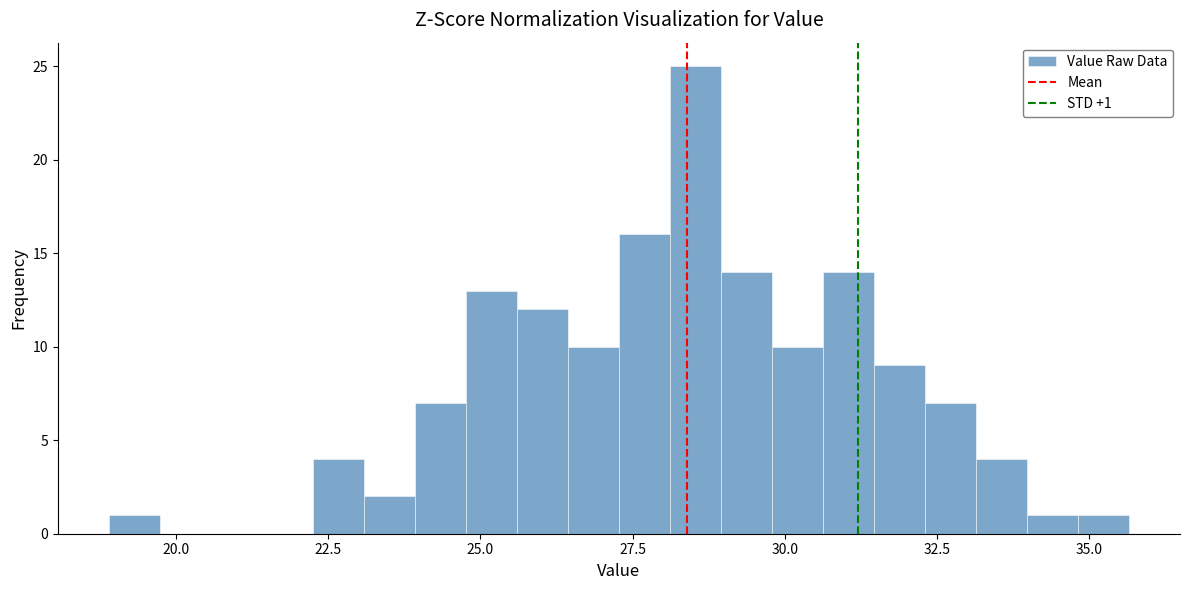

Around what value on the x-axis is the tallest bar? Give the approximate position of its centre, as read against the axis.

28.5